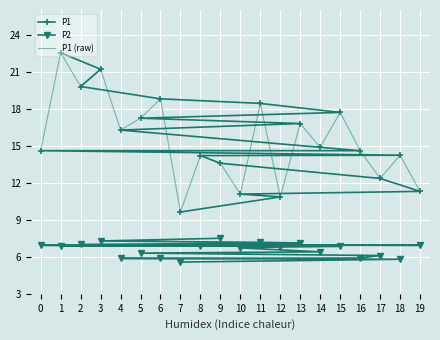

What is the sum of all P1 (raw) values?

310.1